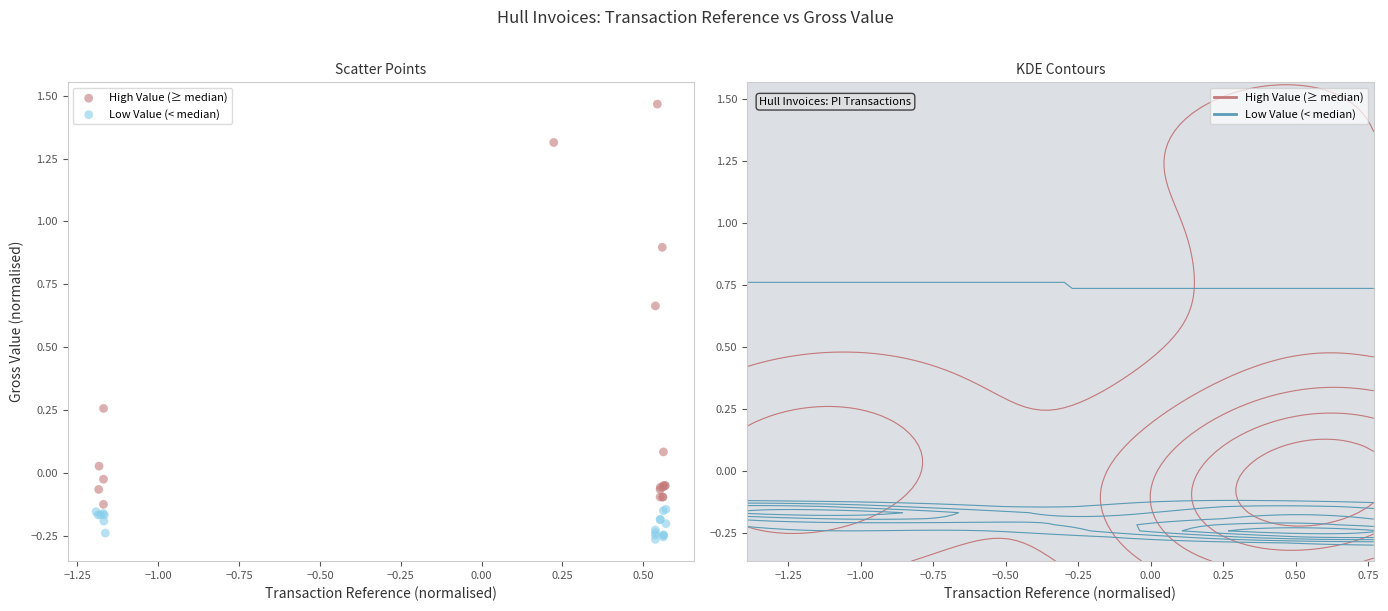

Which series contains the highest Y value?

High Value (≥ median)